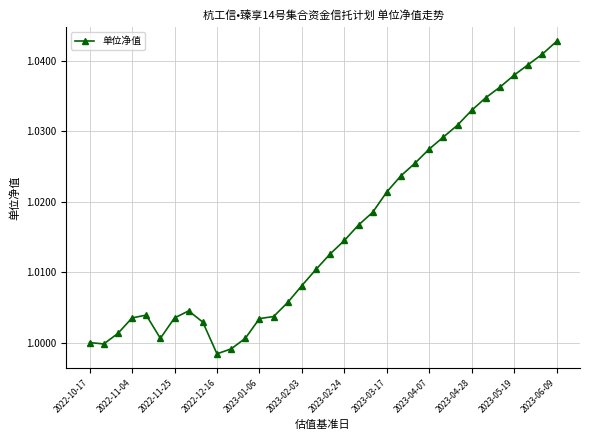

What is the sum of all values?

34.5